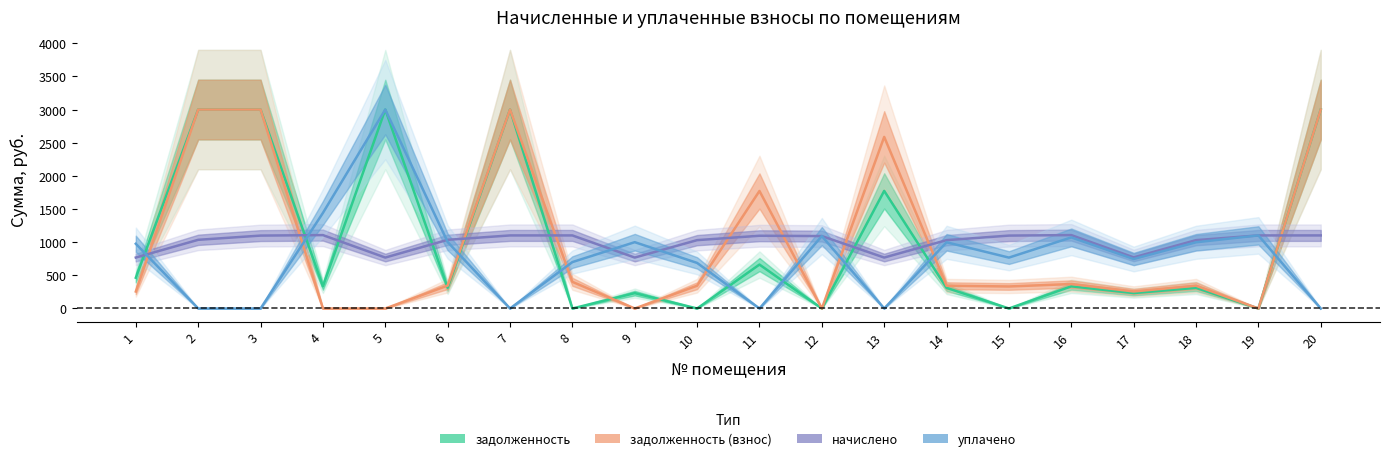

Is it true that начислено equals 1460.4 at 15?

False